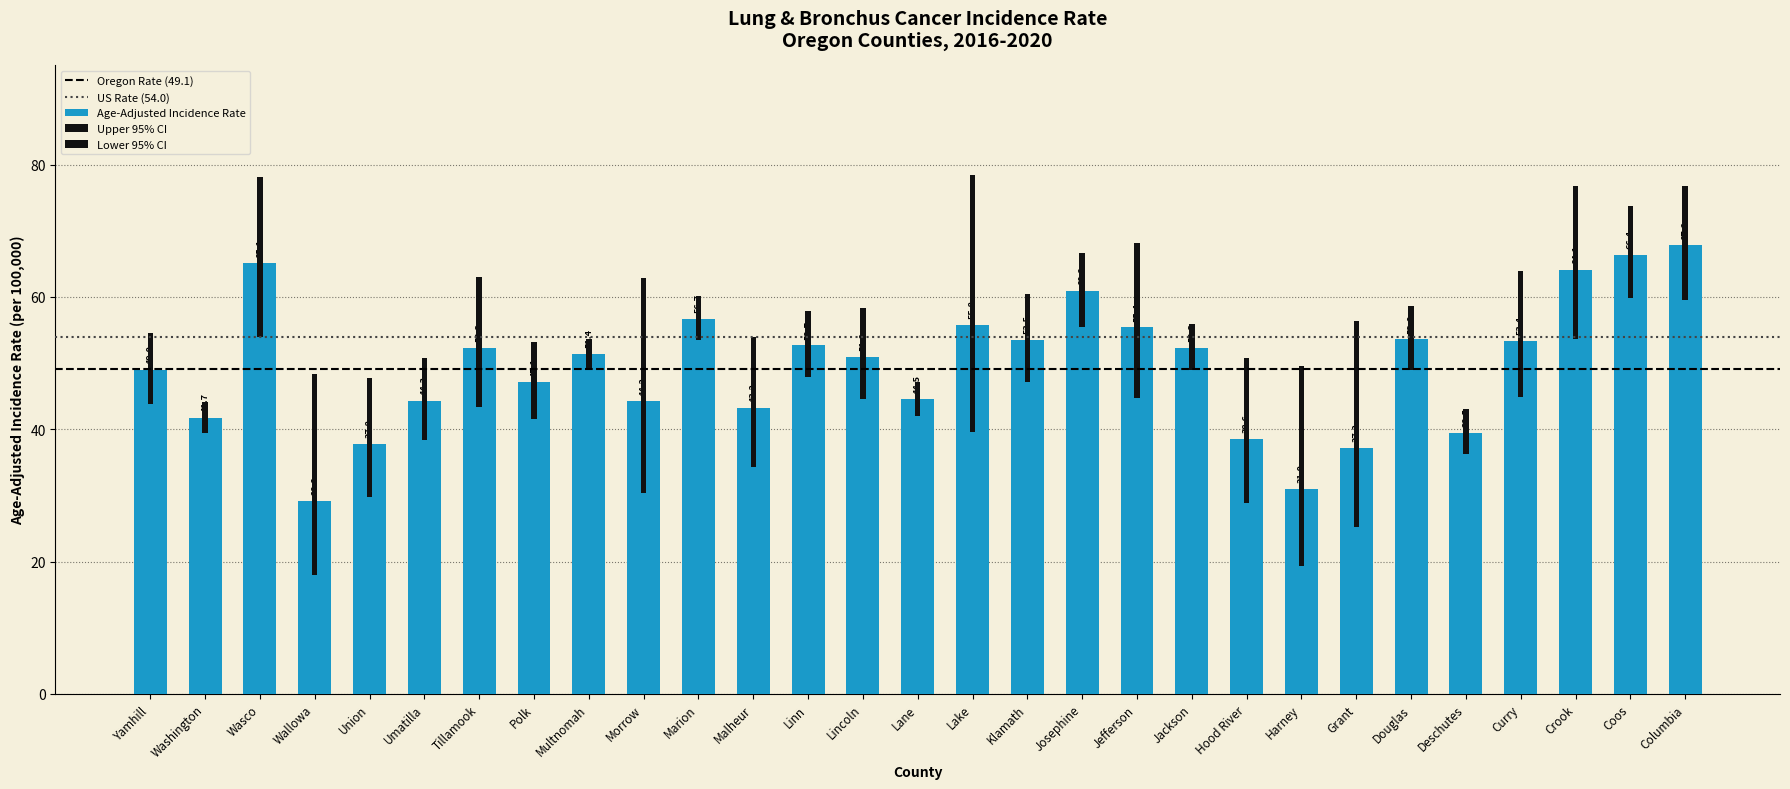

At Jefferson, list the series in order from smallest to largest.

Lower 95% CI, Age-Adjusted Incidence Rate, Upper 95% CI